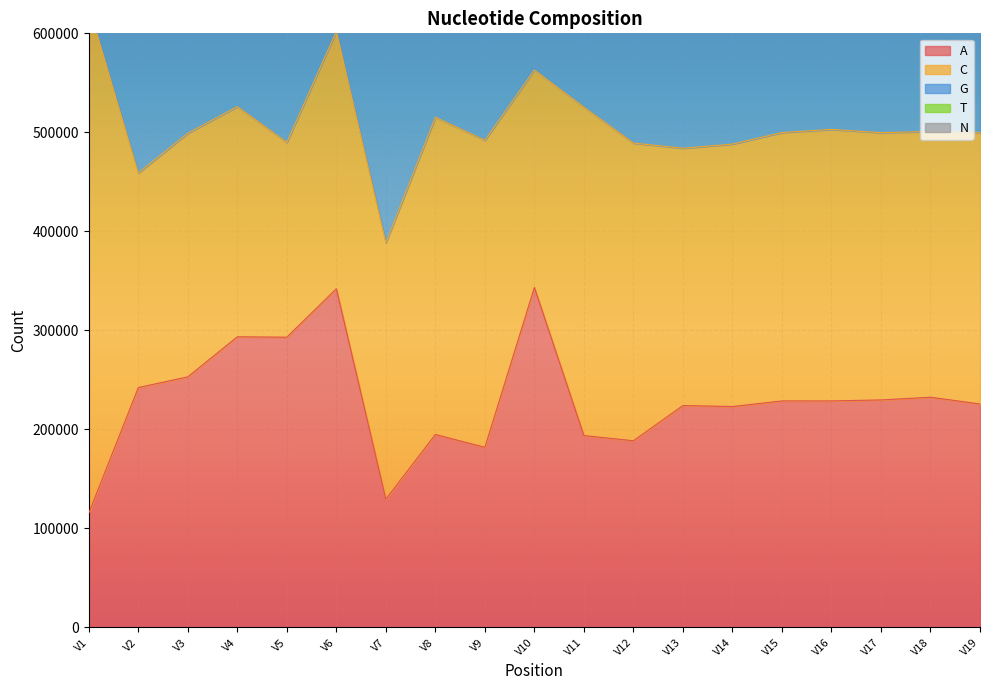

How many lines are shown in the chart?

3